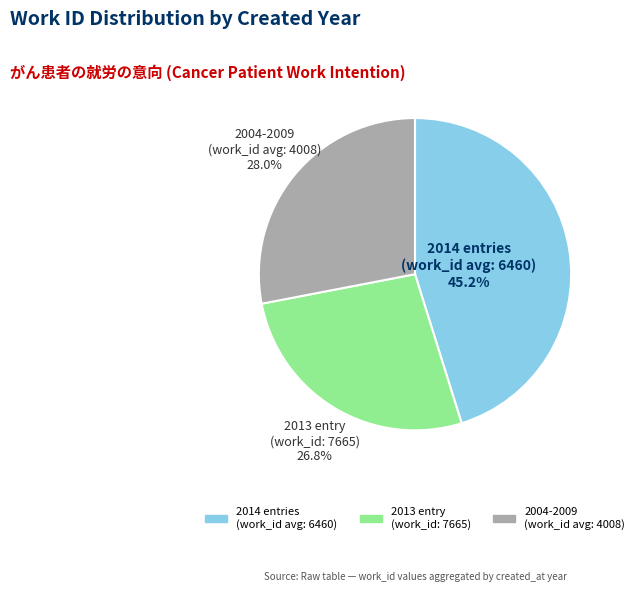

Is there any slice that represents more than half of the pie?

No